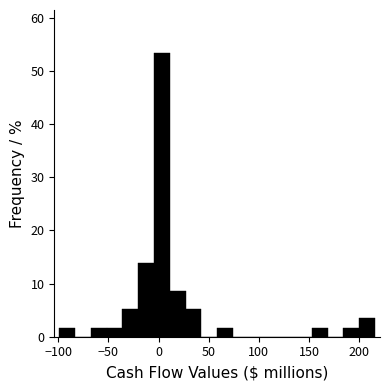

Around what value on the x-axis is the tallest bar? Give the approximate position of its centre, as read against the axis.

5